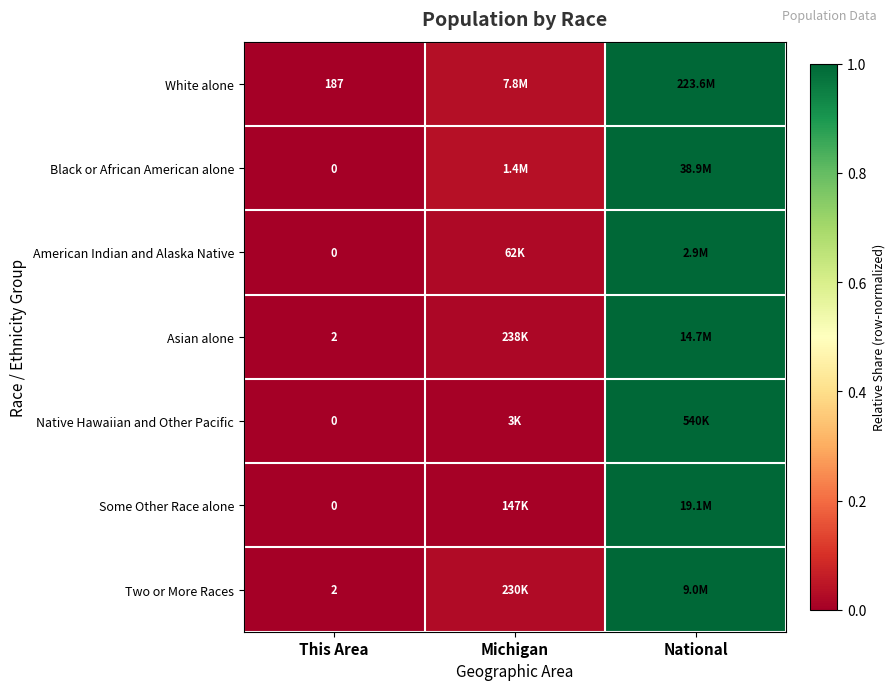

At which category is the sum across all series the highest?

National